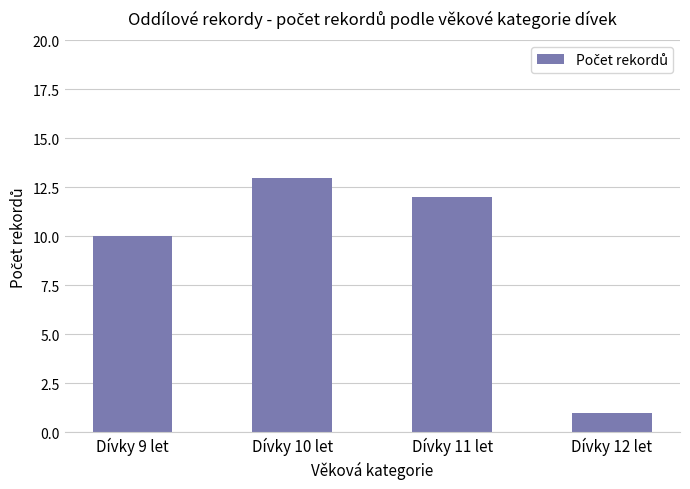

What is the sum of all values?

36